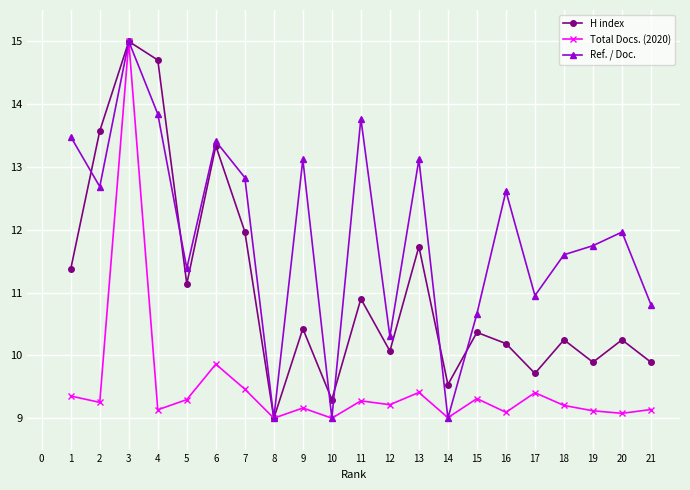

What is the minimum value shown in the chart?

9.0